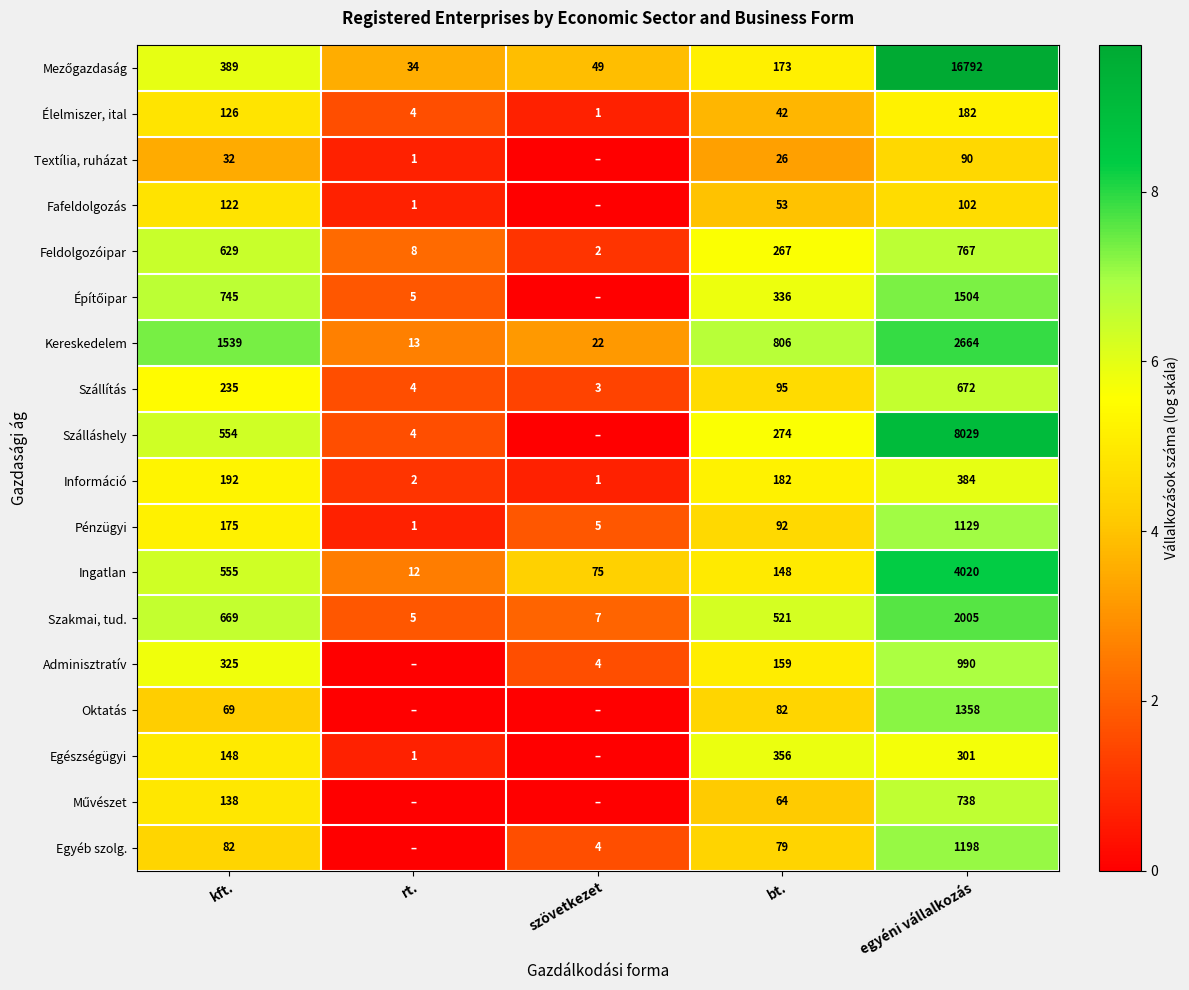

What is the total value across all series at kft.?

6724